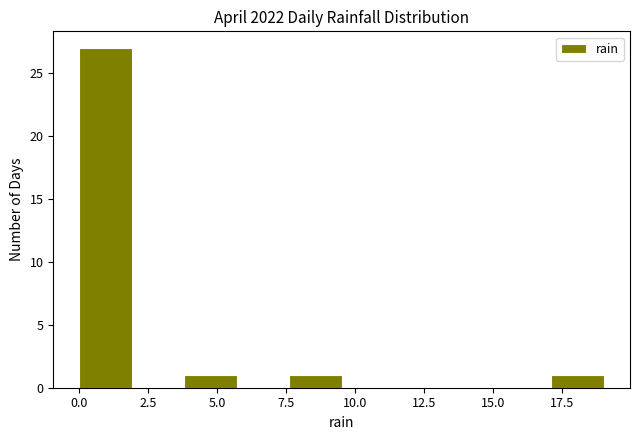

Read against the x-axis, roughly where is the centre of the tallest bar?

1.0